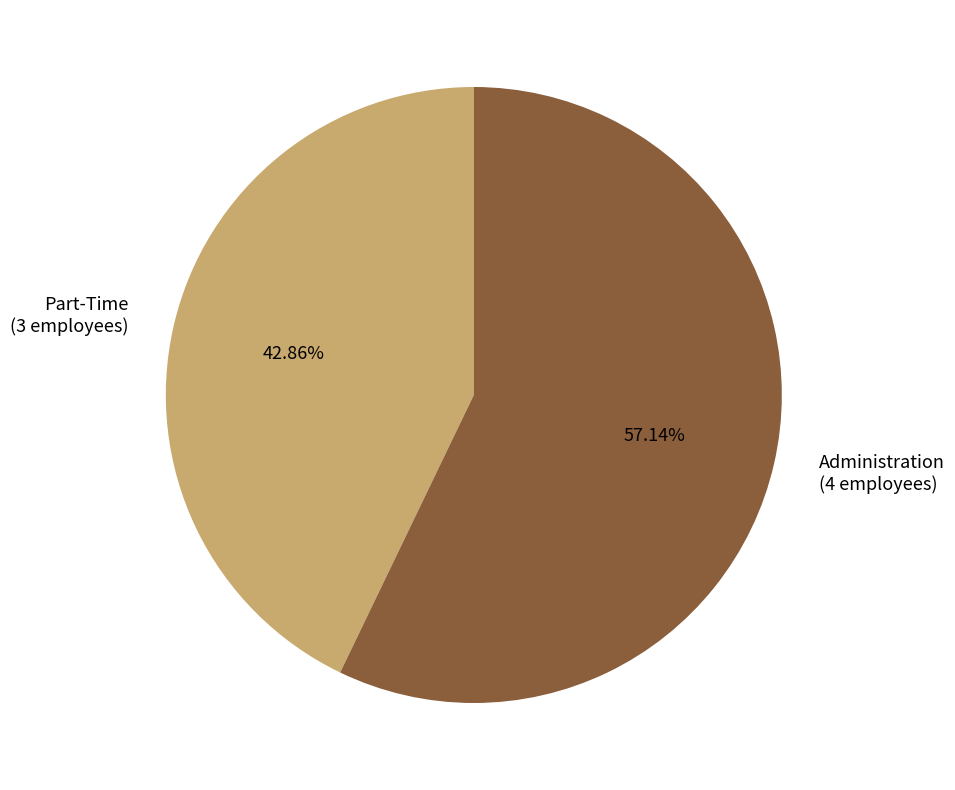

Rank the categories by value from lowest to highest.

Part-Time, Administration